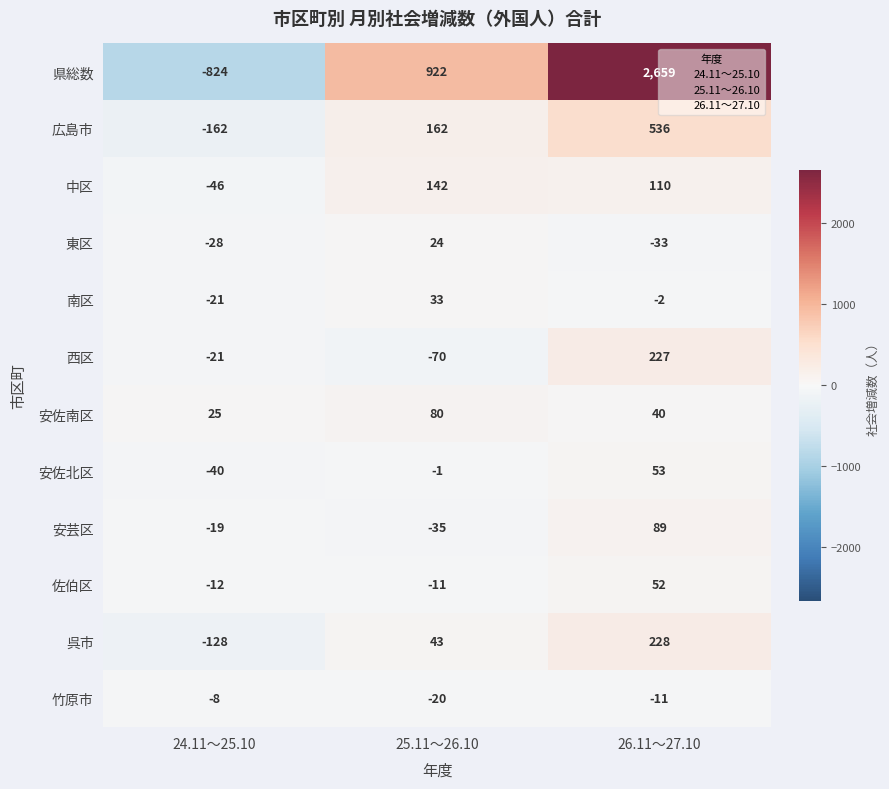

Which category has the highest value in the 県総数 series?

26.11～27.10